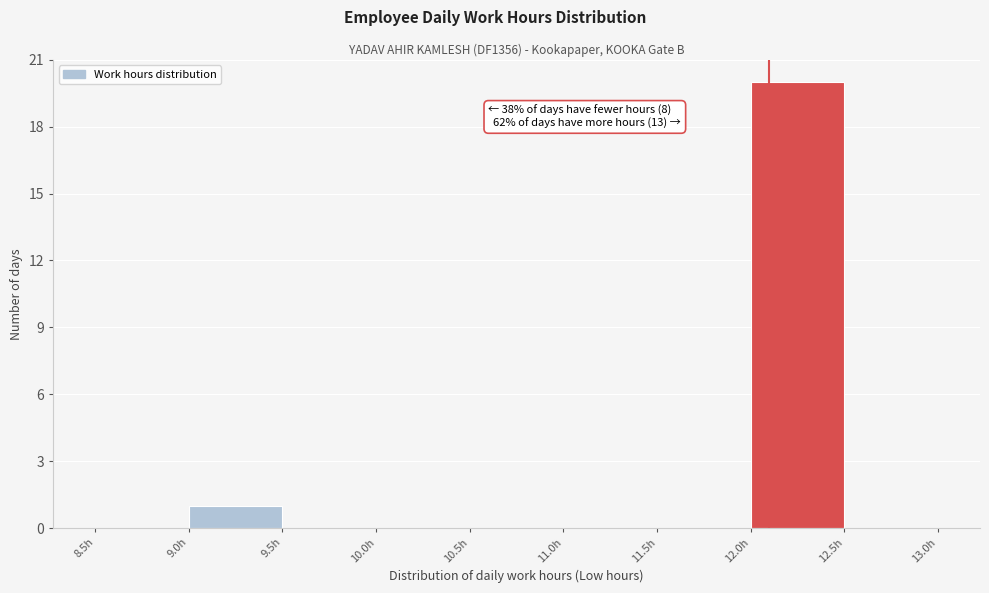

Over which range of the x-axis is the bar tallest?

12.0 to 12.5